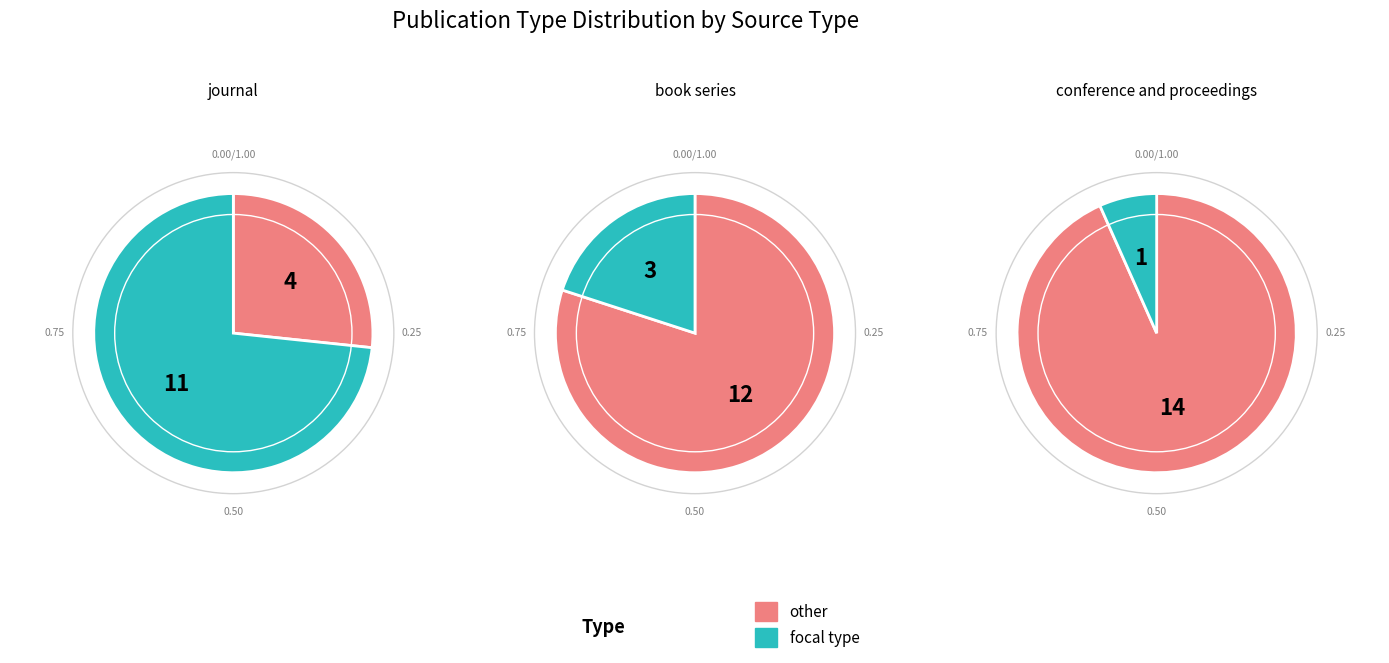

Is there a majority slice in this chart?

Yes